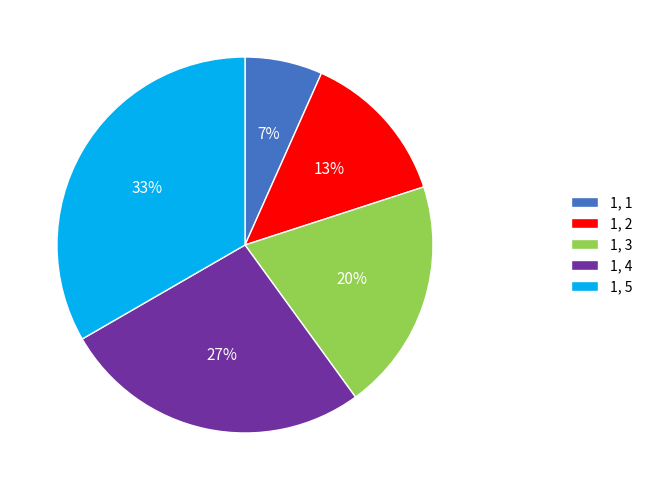

Is the sum of 1, 5 and 1, 2 greater than half?

No